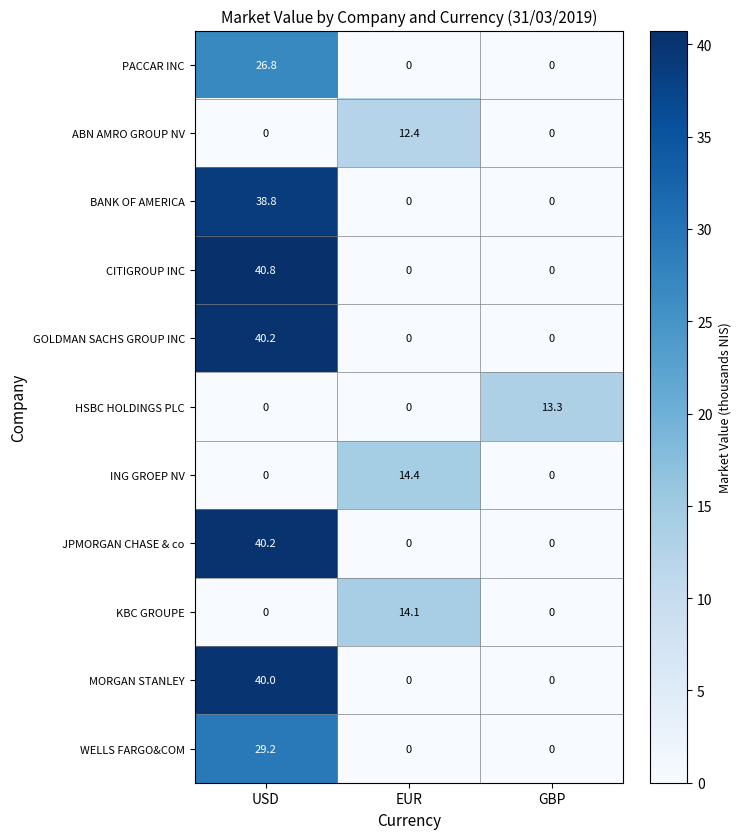

The value of WELLS FARGO&COM at USD is 29.2. True or false?

True